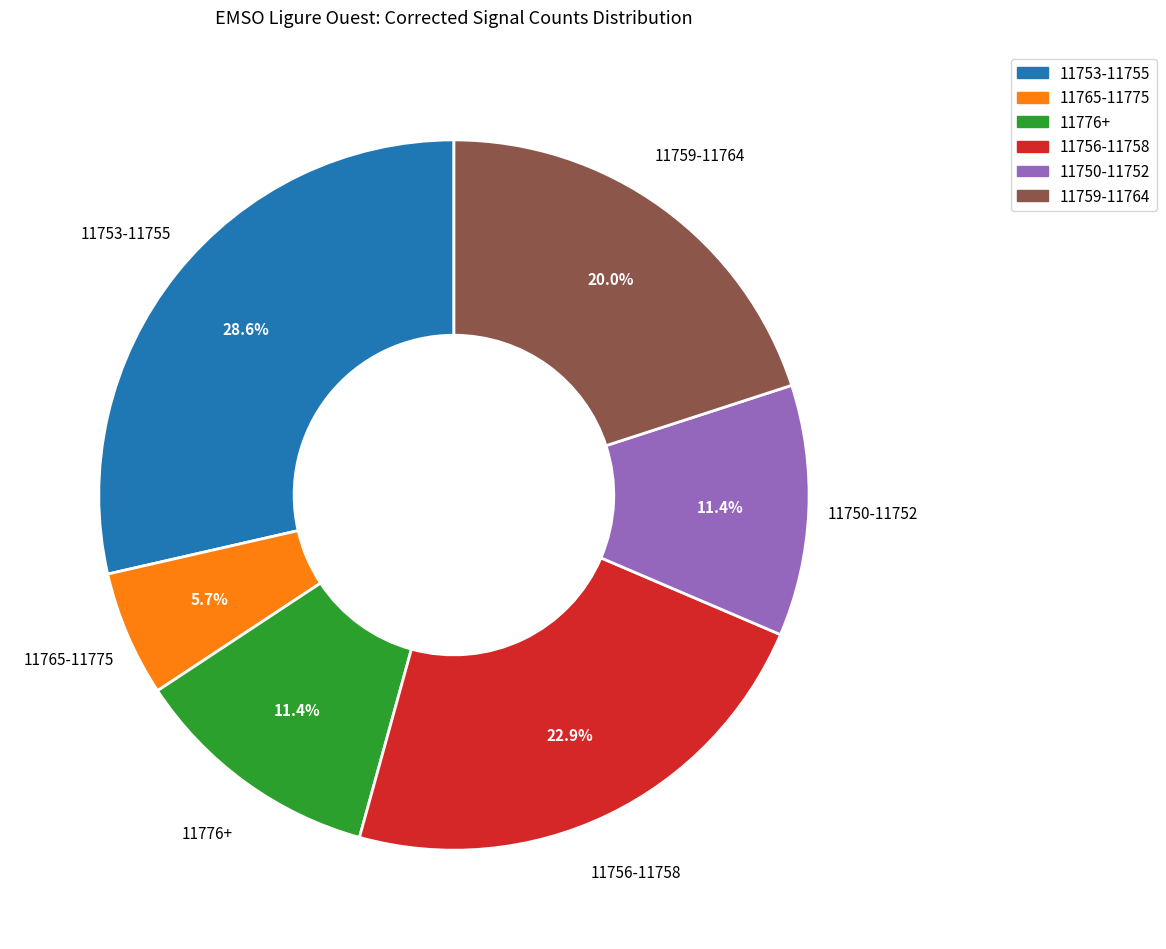

How many slices are in this pie chart?

6